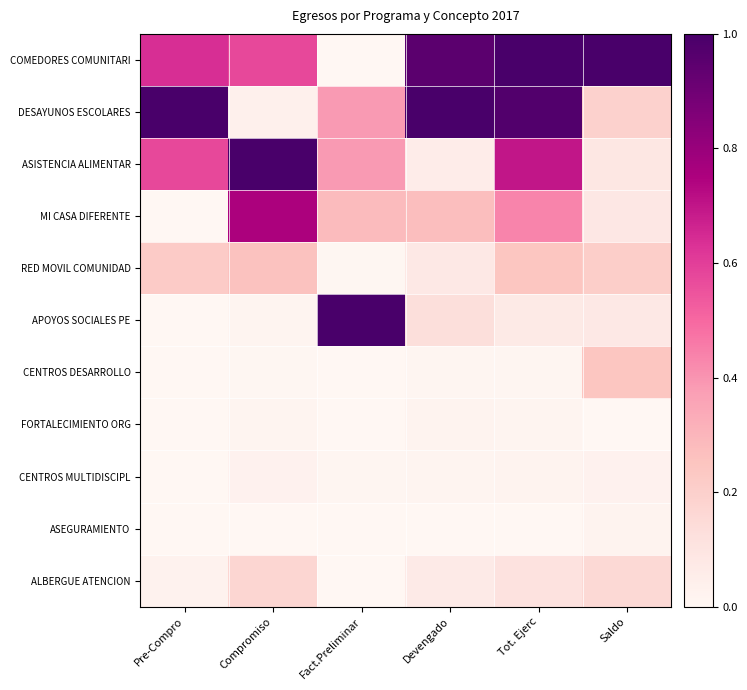

Reading left to right, extract all data points from this chart.

COMEDORES COMUNITARI: Pre-Compro=0.6	Compromiso=0.6	Fact.Preliminar=0.0	Devengado=1.0	Tot. Ejerc=1.0	Saldo=1.0
DESAYUNOS ESCOLARES: Pre-Compro=1.0	Compromiso=0.0	Fact.Preliminar=0.4	Devengado=1.0	Tot. Ejerc=1.0	Saldo=0.2
ASISTENCIA ALIMENTAR: Pre-Compro=0.6	Compromiso=1.0	Fact.Preliminar=0.4	Devengado=0.1	Tot. Ejerc=0.7	Saldo=0.1
MI CASA DIFERENTE: Pre-Compro=0.0	Compromiso=0.8	Fact.Preliminar=0.3	Devengado=0.3	Tot. Ejerc=0.4	Saldo=0.1
RED MOVIL COMUNIDAD: Pre-Compro=0.2	Compromiso=0.3	Fact.Preliminar=0.0	Devengado=0.1	Tot. Ejerc=0.2	Saldo=0.2
APOYOS SOCIALES PE: Pre-Compro=0.0	Compromiso=0.0	Fact.Preliminar=1.0	Devengado=0.1	Tot. Ejerc=0.1	Saldo=0.1
CENTROS DESARROLLO: Pre-Compro=0.0	Compromiso=0.0	Fact.Preliminar=0.0	Devengado=0.0	Tot. Ejerc=0.0	Saldo=0.2
FORTALECIMIENTO ORG: Pre-Compro=0.0	Compromiso=0.0	Fact.Preliminar=0.0	Devengado=0.0	Tot. Ejerc=0.0	Saldo=0.0
CENTROS MULTIDISCIPL: Pre-Compro=0.0	Compromiso=0.0	Fact.Preliminar=0.0	Devengado=0.0	Tot. Ejerc=0.0	Saldo=0.0
ASEGURAMIENTO: Pre-Compro=0.0	Compromiso=0.0	Fact.Preliminar=0.0	Devengado=0.0	Tot. Ejerc=0.0	Saldo=0.0
ALBERGUE ATENCION: Pre-Compro=0.0	Compromiso=0.2	Fact.Preliminar=0.0	Devengado=0.1	Tot. Ejerc=0.1	Saldo=0.2